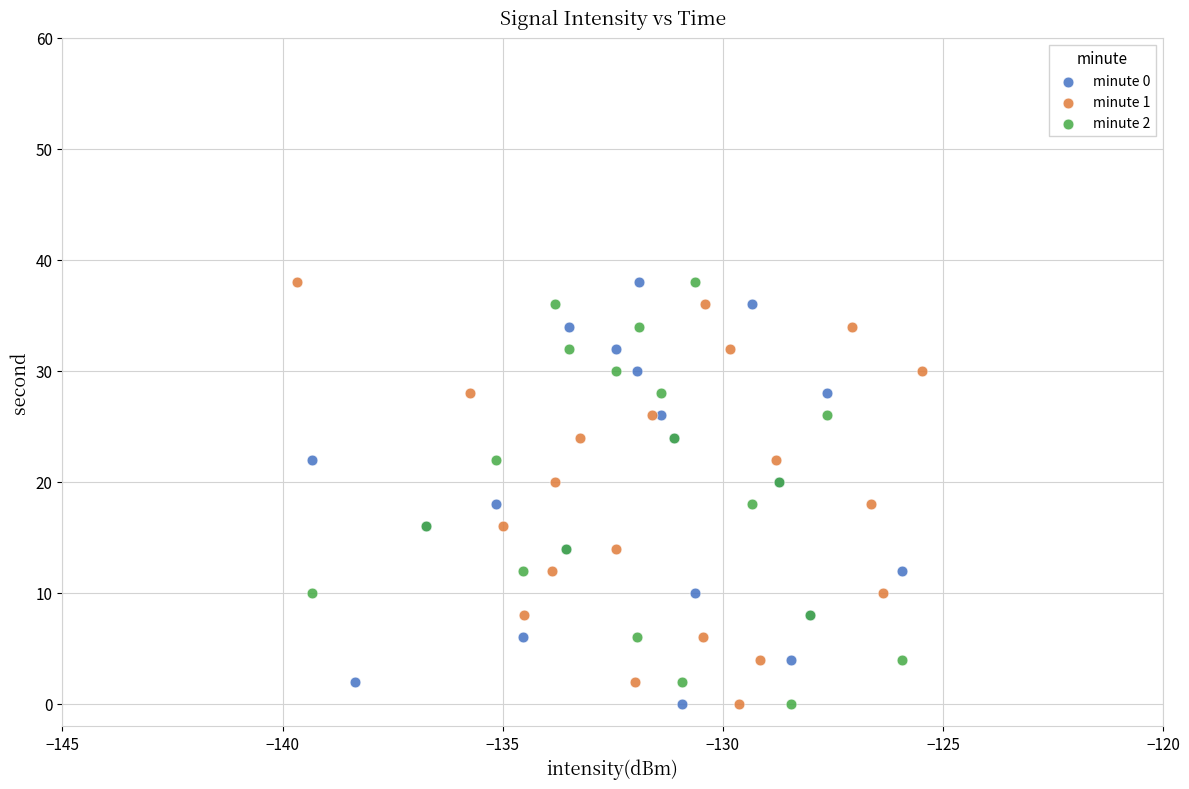

What are all the series names shown in the legend?

minute 0, minute 1, minute 2